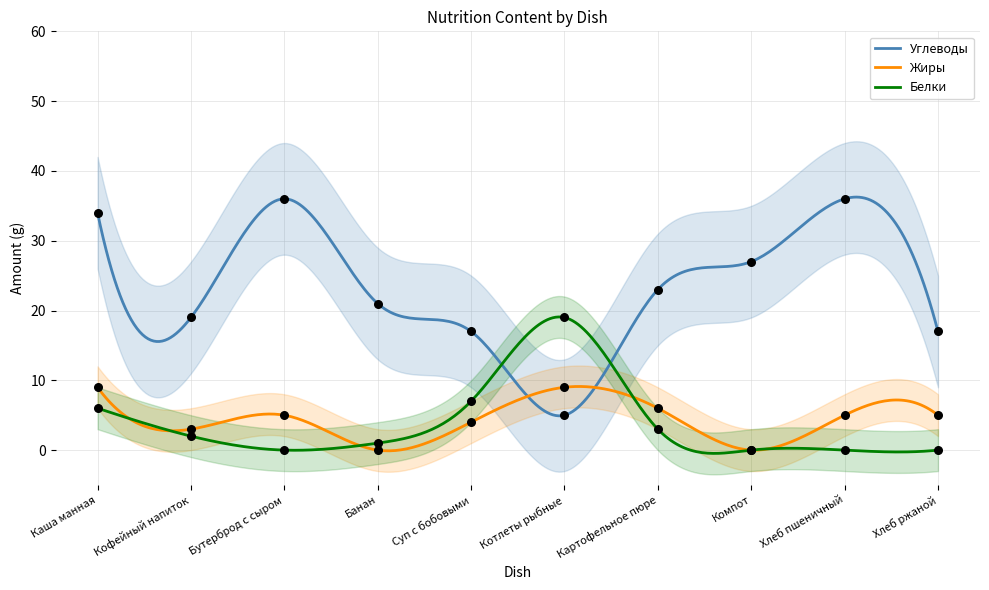

At how many categories does at least one series exceed 0?

10